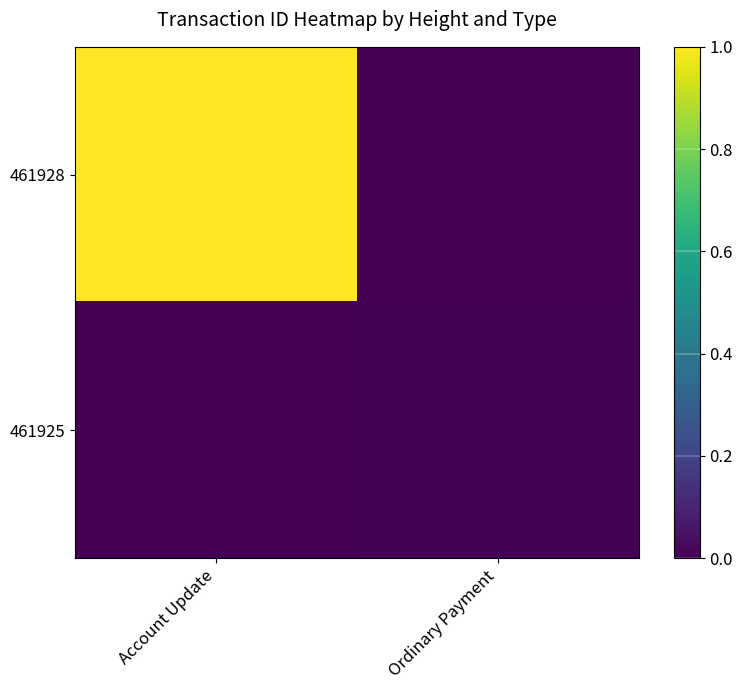

Count the number of categories in the chart.

2